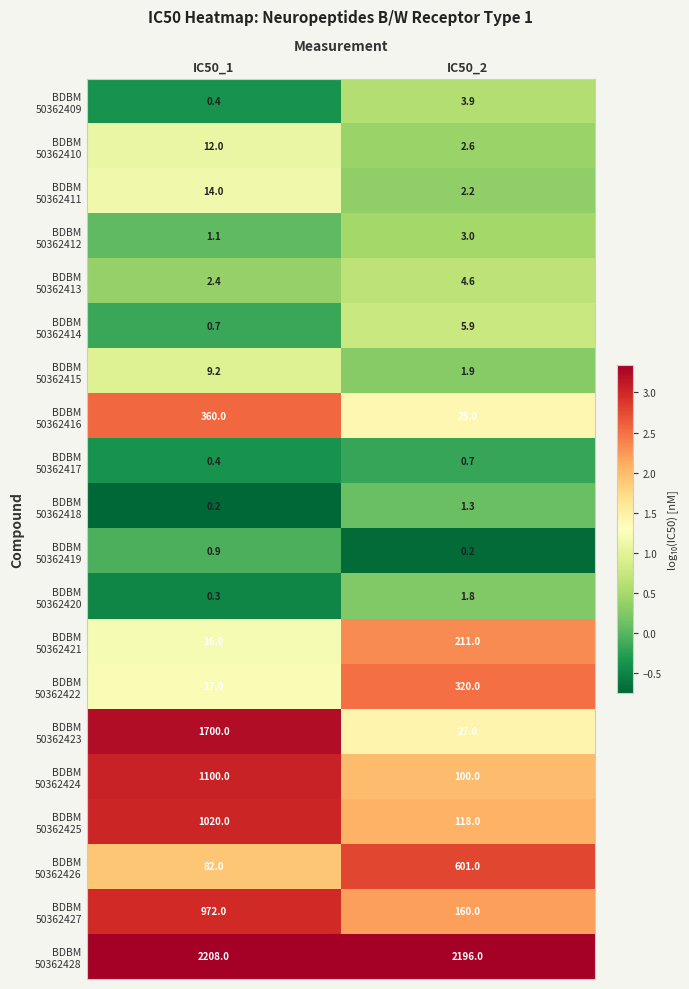

How many categories are shown in the chart?

2